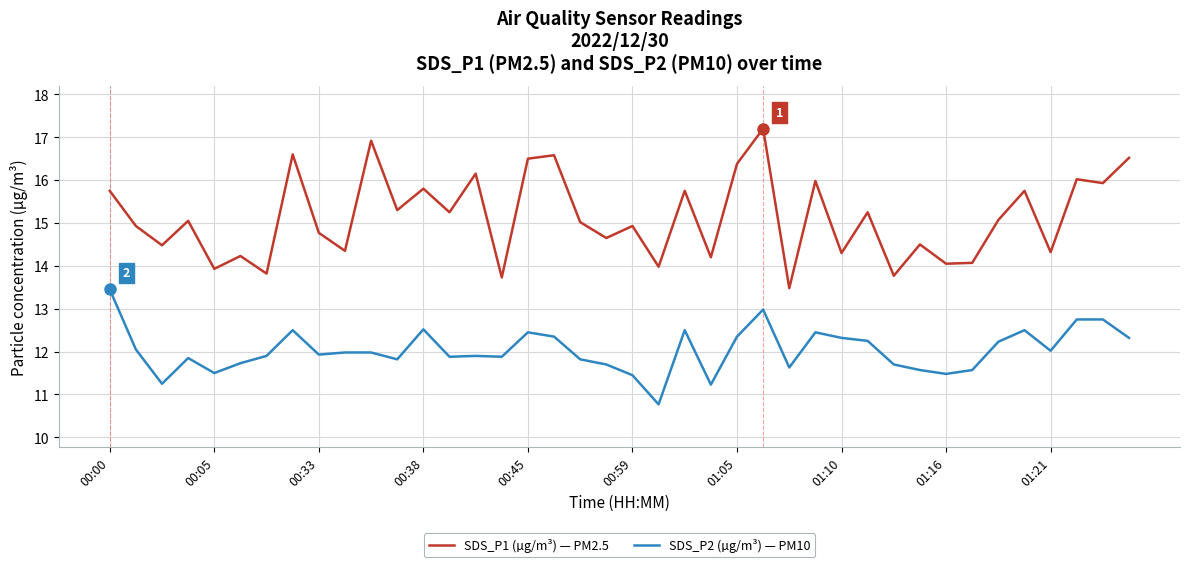

What is the highest value of the SDS_P1 (µg/m³) — PM2.5 series?

17.2